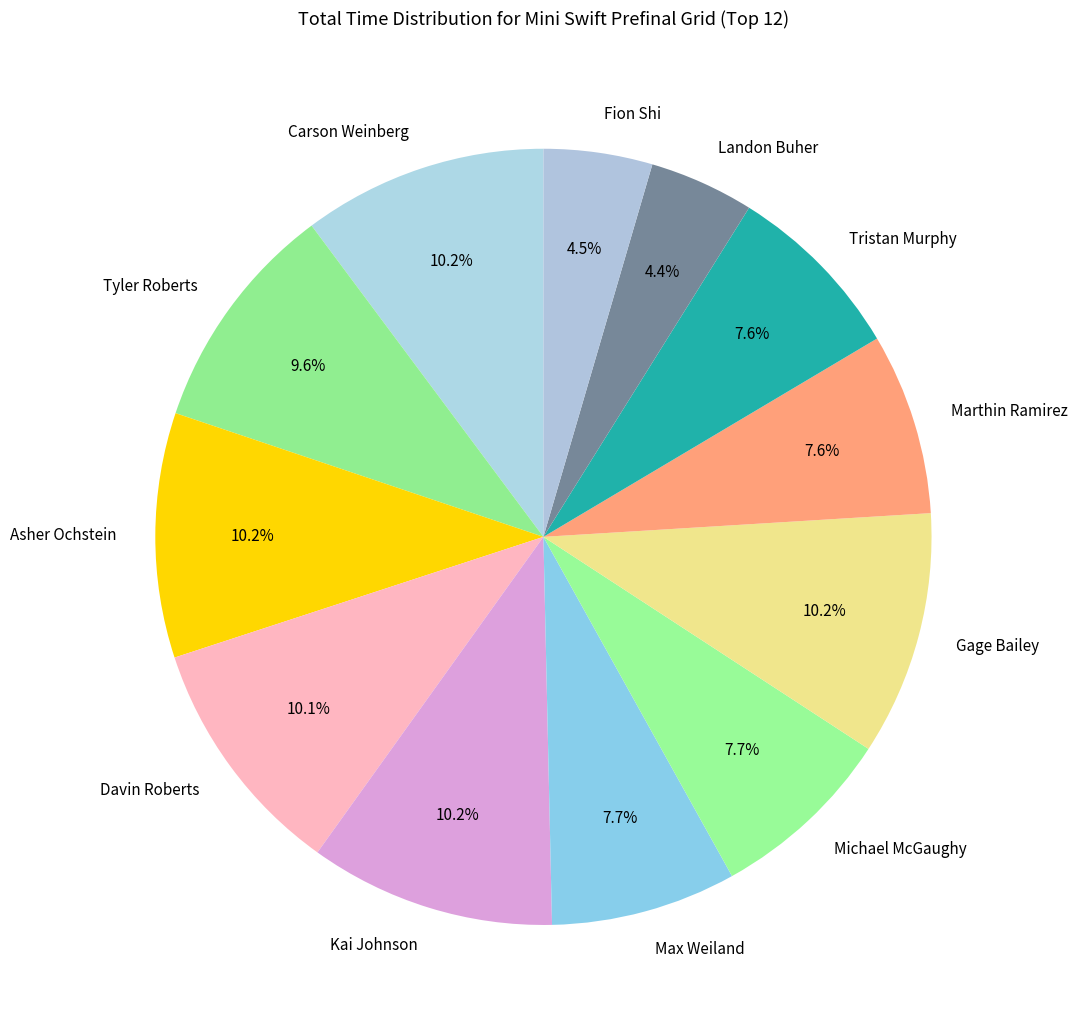

Does Asher Ochstein represent more than half of the total?

No